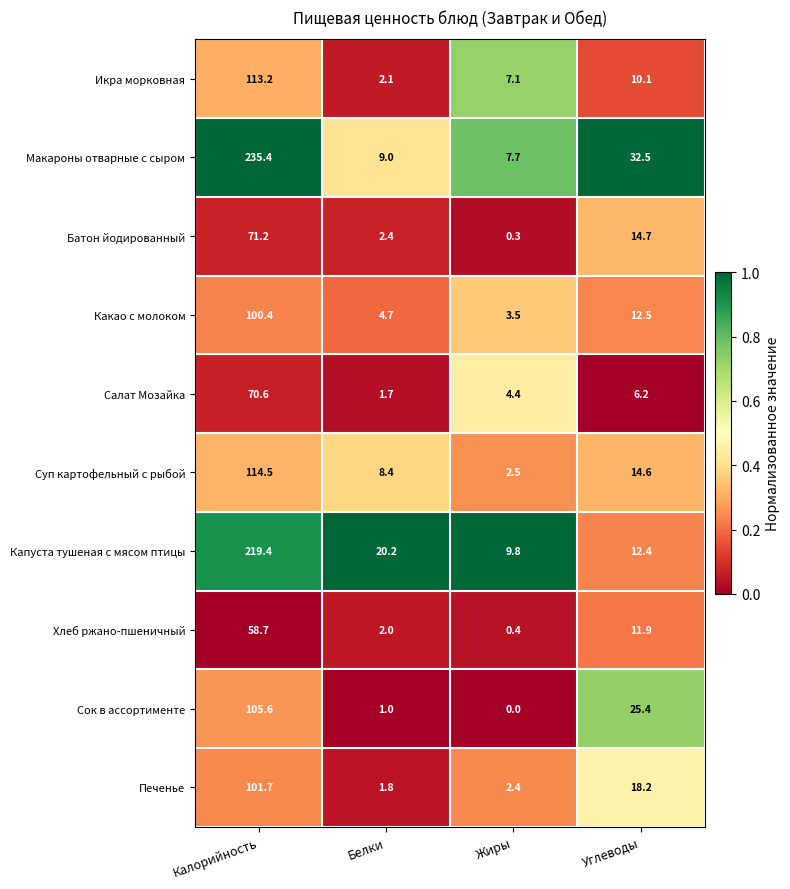

Which label corresponds to the largest value in the chart?

Калорийность